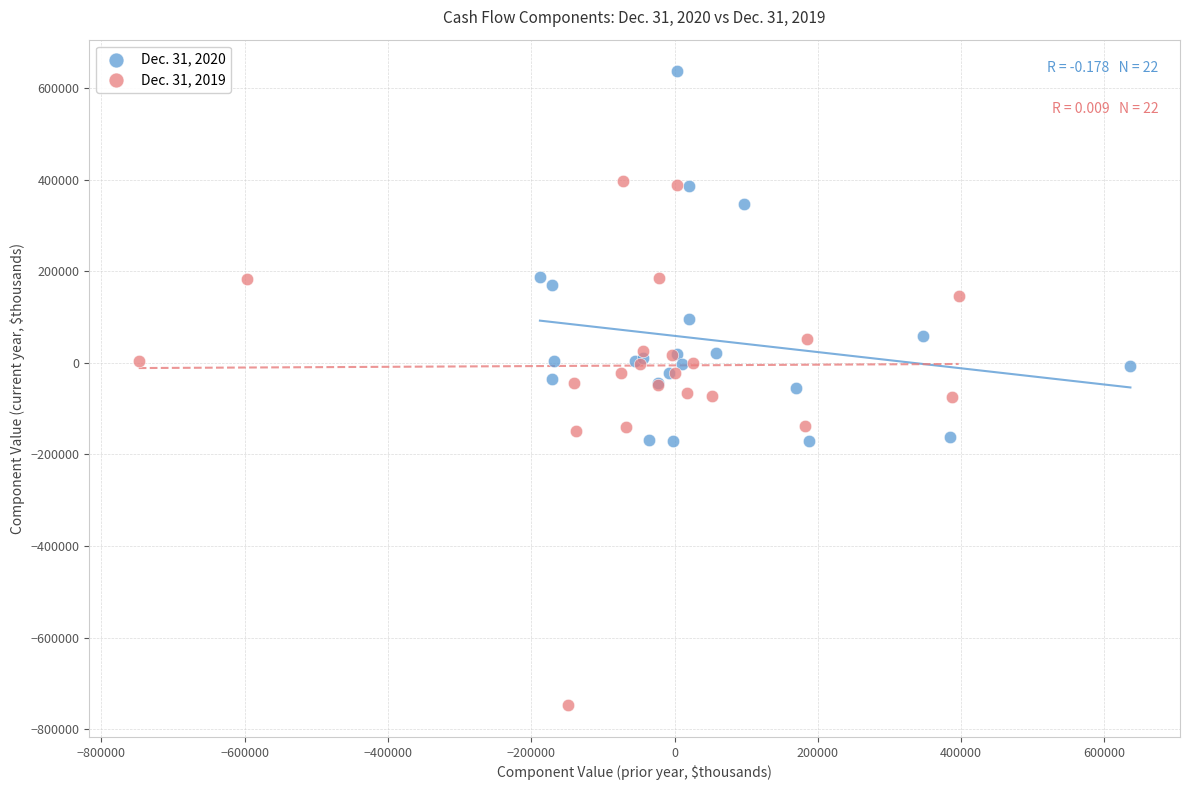

Which series contains the highest Y value?

Dec. 31, 2020